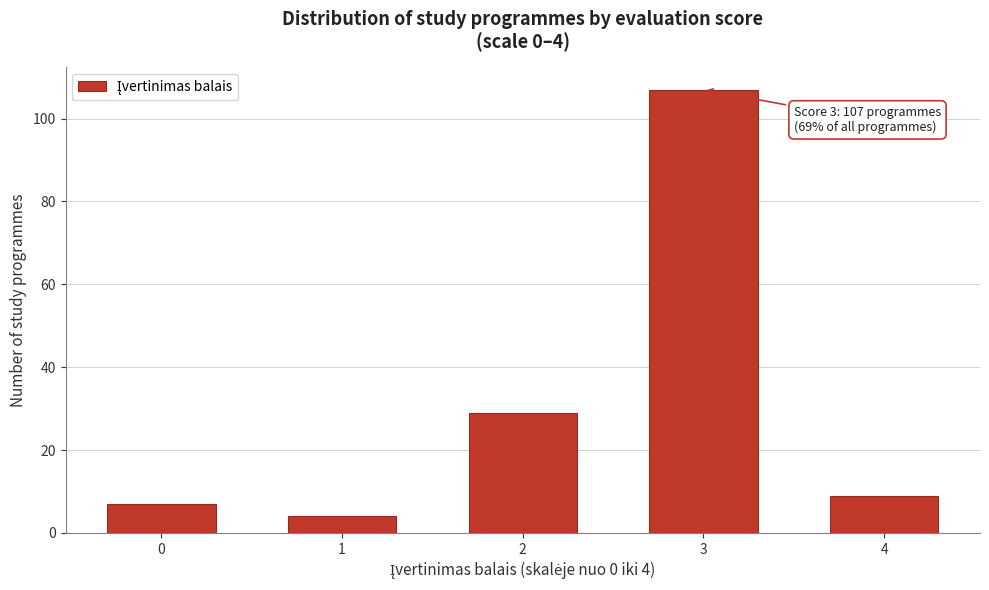

Reading left to right, transcribe all the data shown in this chart.

7	4	29	107	9